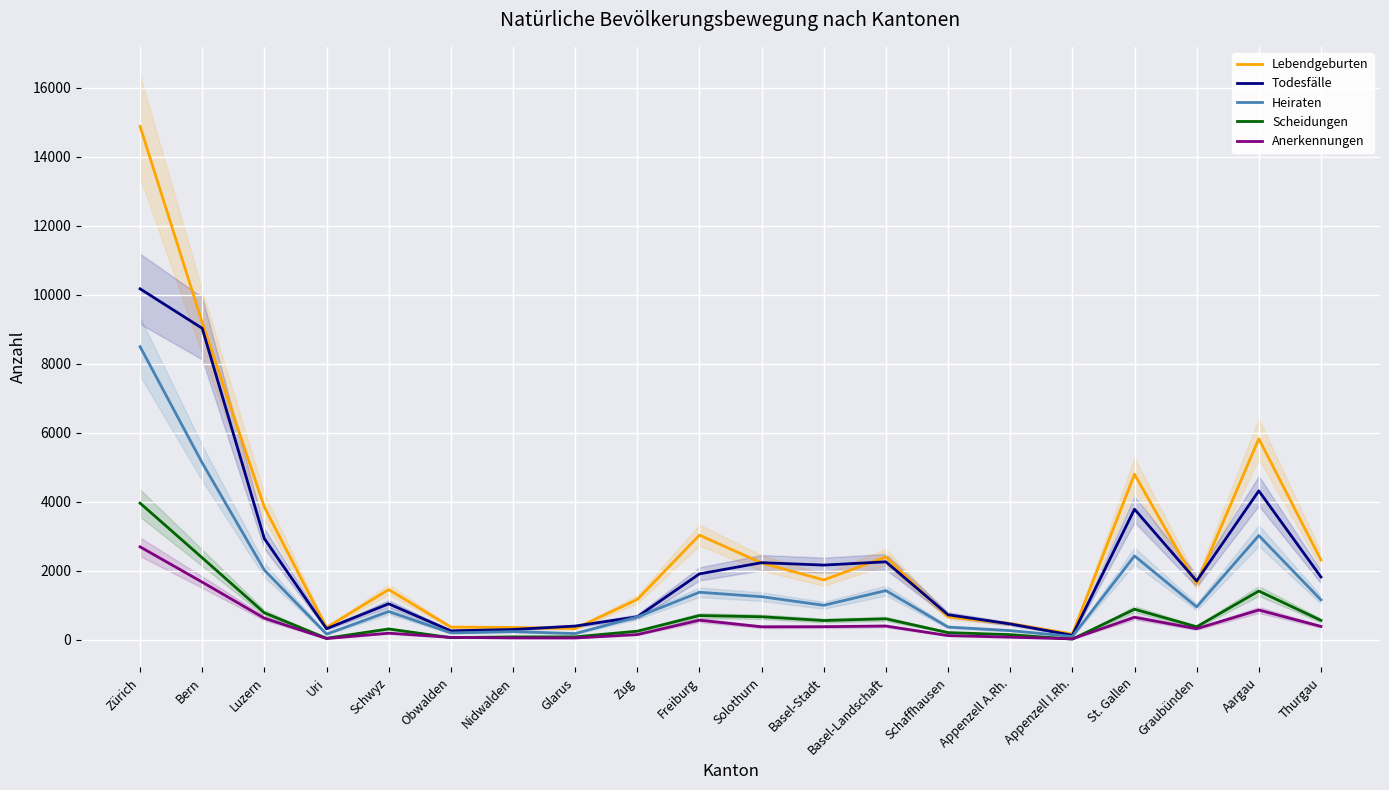

At which category is the sum across all series the highest?

Zürich